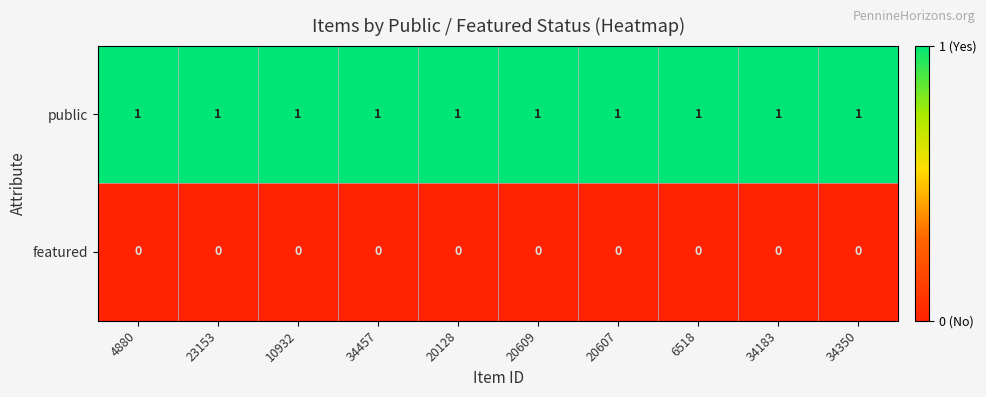

Rank the series by their maximum value, from highest to lowest.

public, featured